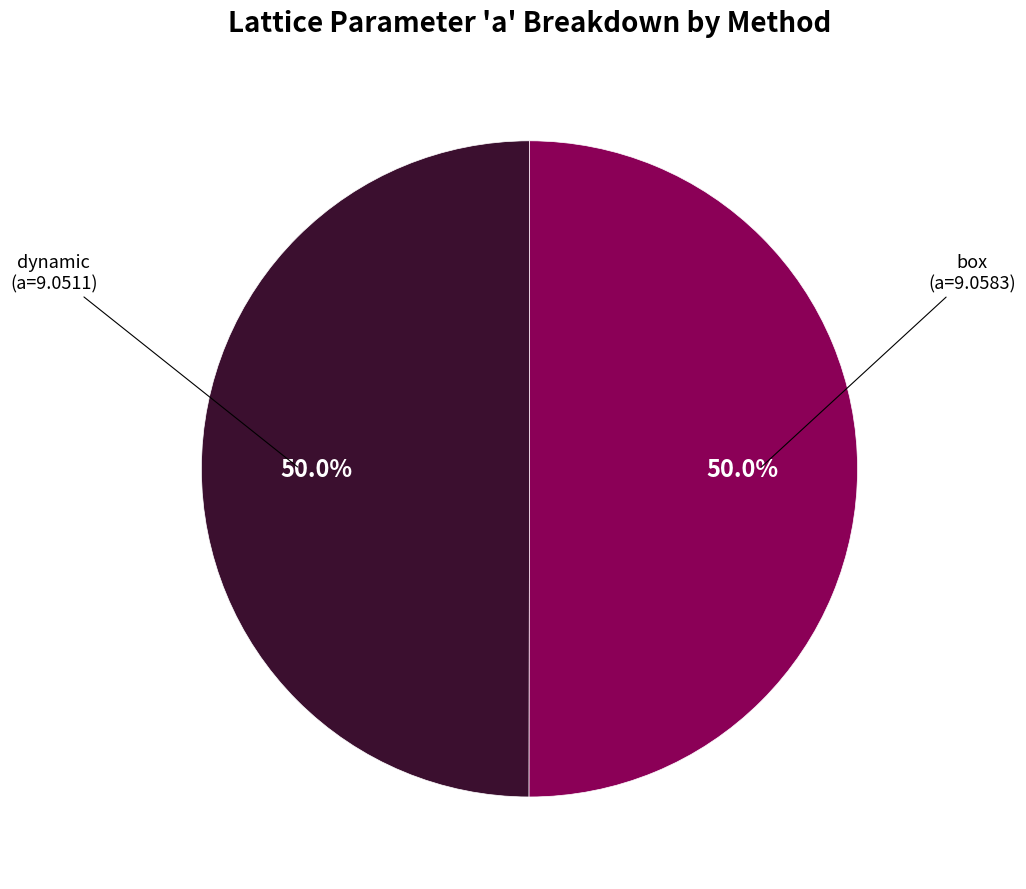

Count the number of slices in the pie.

2